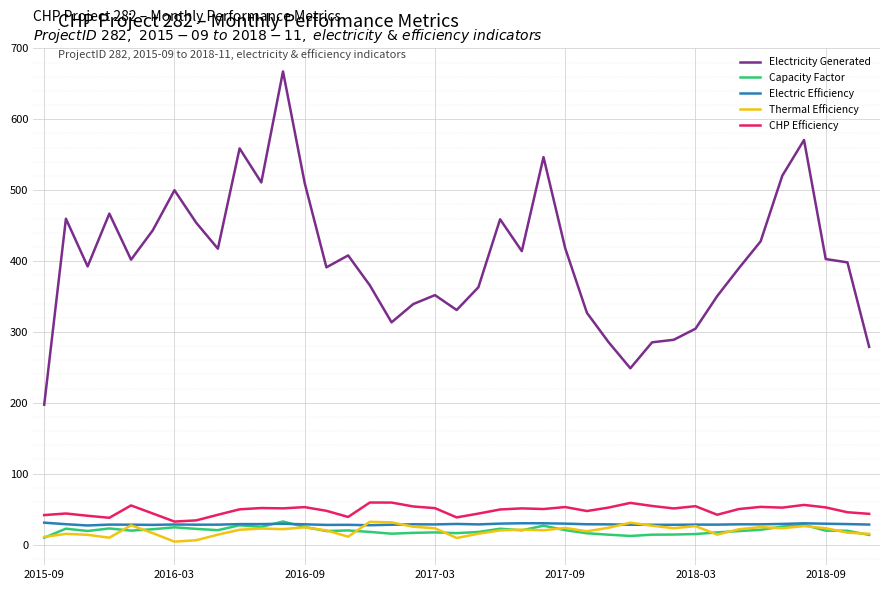

What is the lowest value of the Electricity Generated series?

197.3